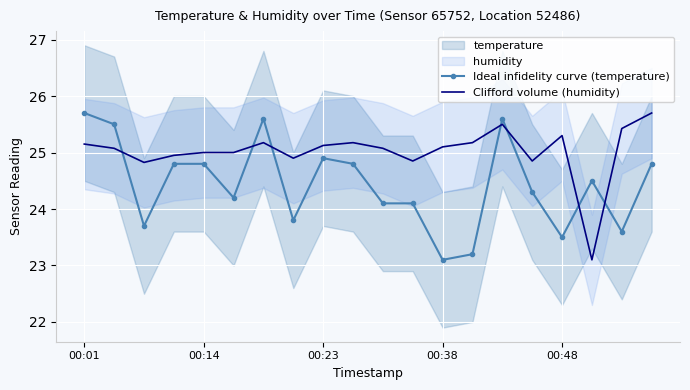

The value of Clifford volume (humidity) at 15 is 24.9. True or false?

True